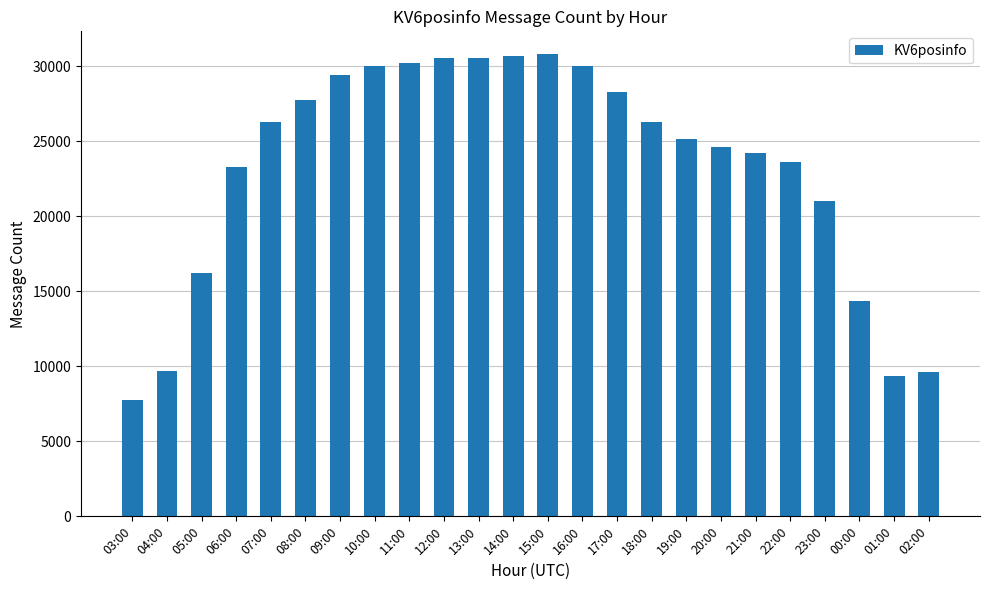

The chart shows a value of 10713 at 12:00. True or false?

False